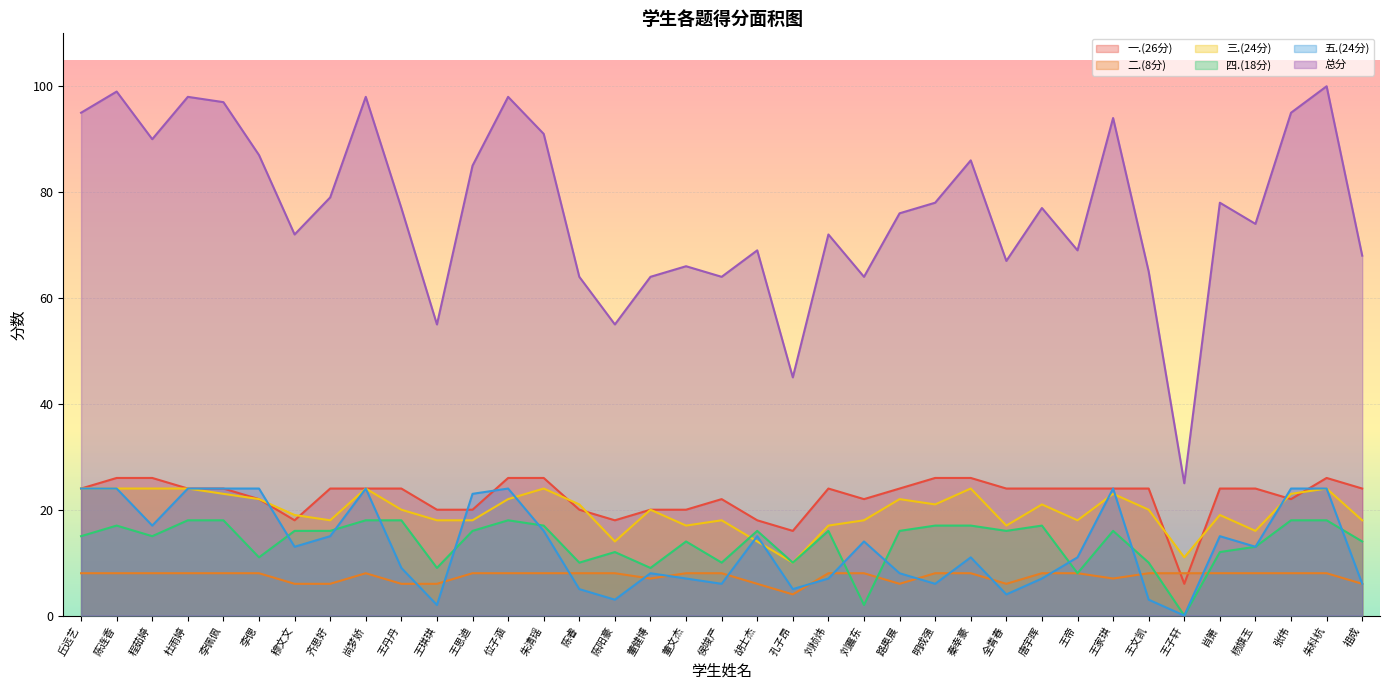

Between which two adjacent categories do 五.(24分) and 二.(8分) first intersect?

王丹丹 and 王琪琪